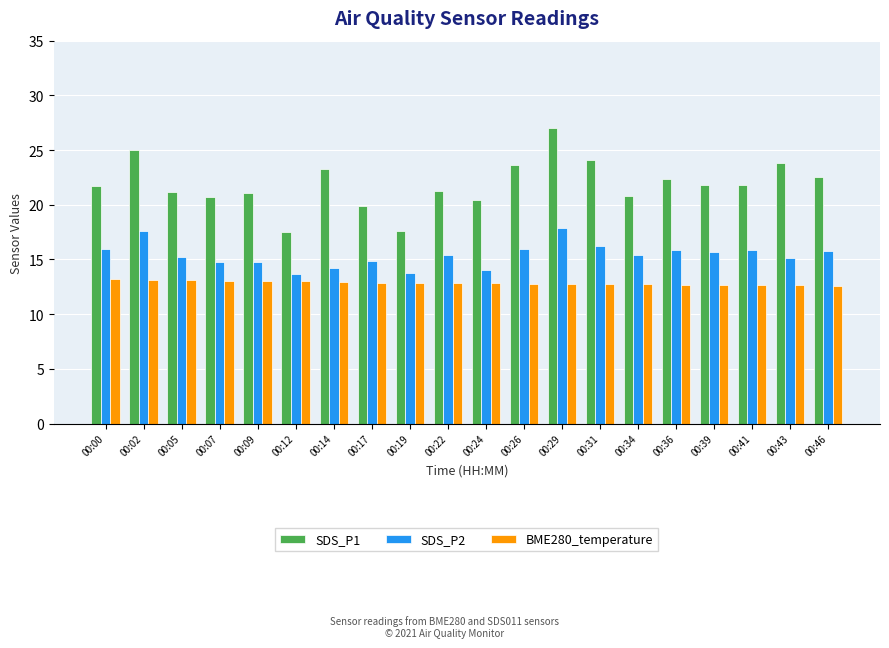

At which category is the sum across all series the highest?

00:29